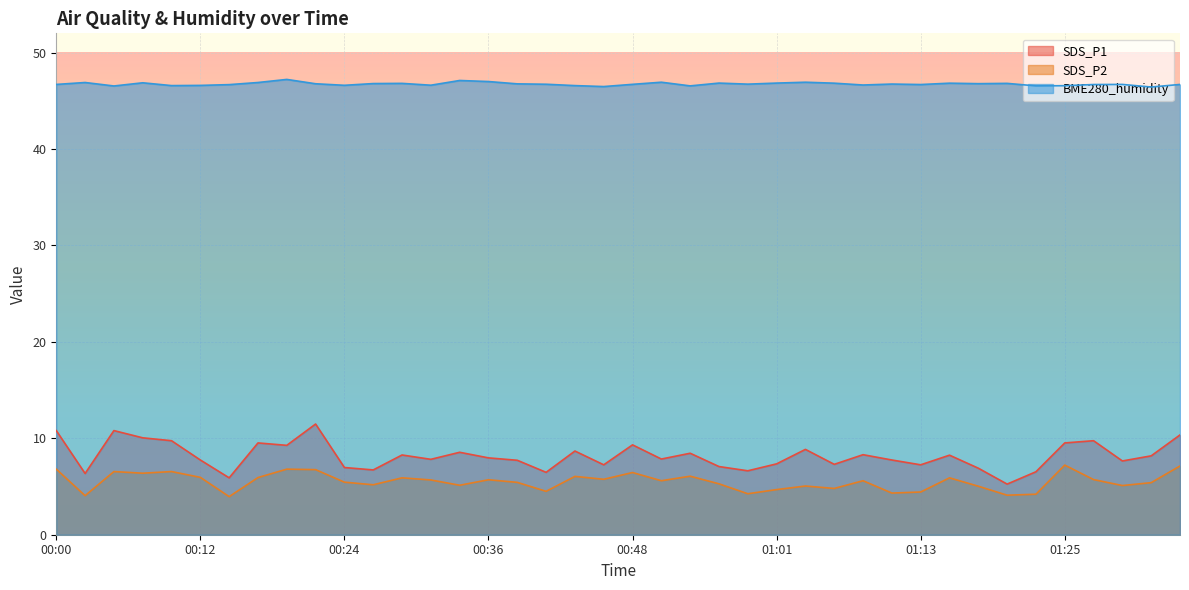

True or false: SDS_P2 has more than 0 points higher than both neighbors.

True